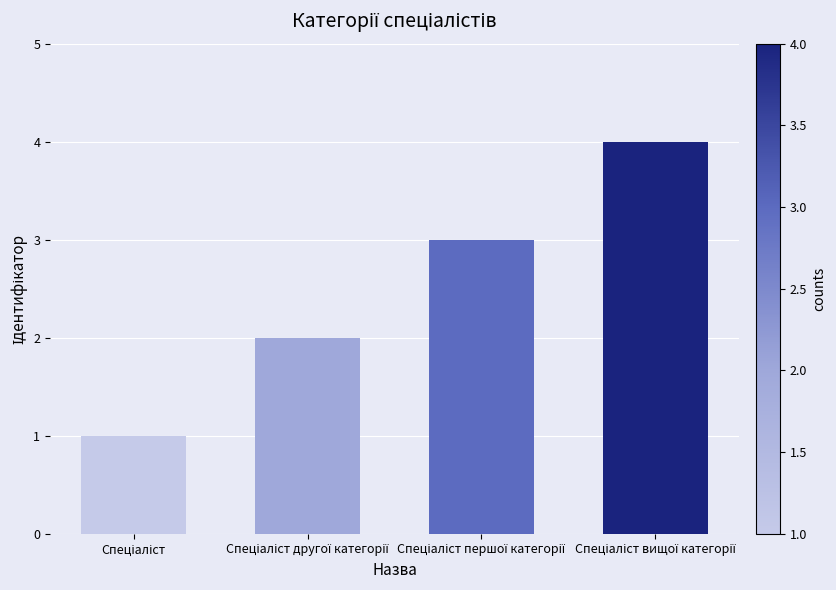

What is the difference between the maximum and minimum values?

3